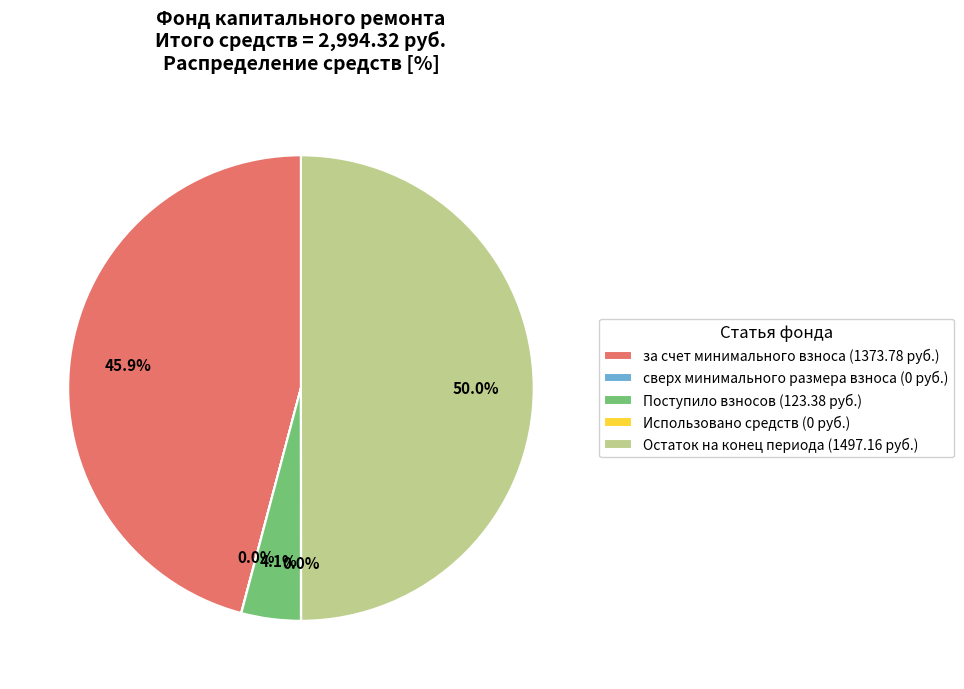

What is the largest slice in the pie chart?

Остаток на конец периода